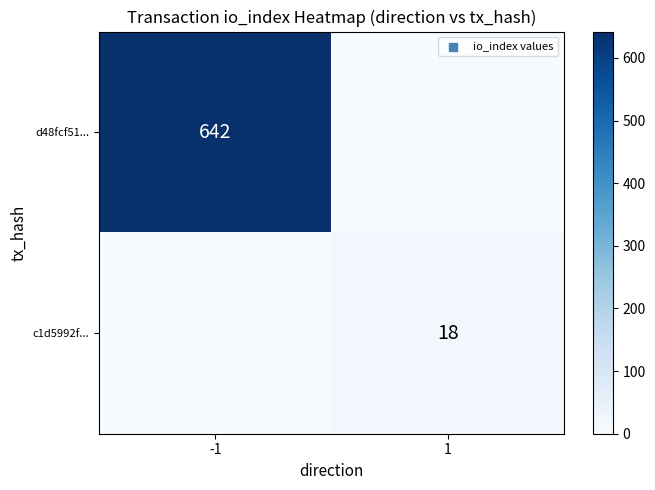

The c1d5992f... series shows 18 at 1. True or false?

True